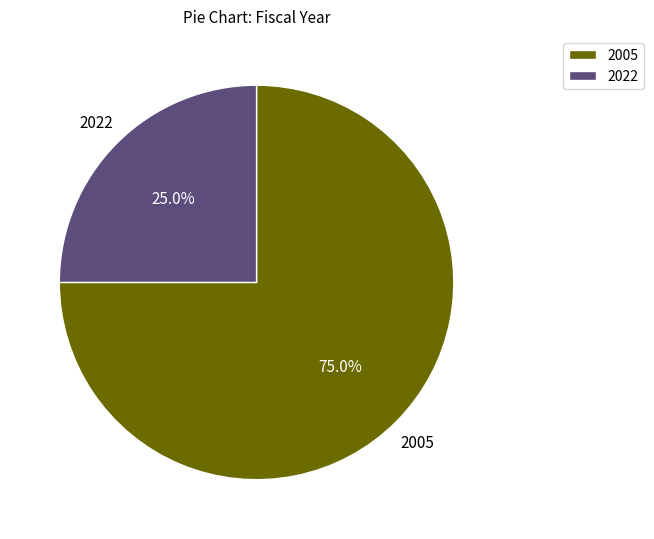

Which category has the biggest portion of the pie?

2005